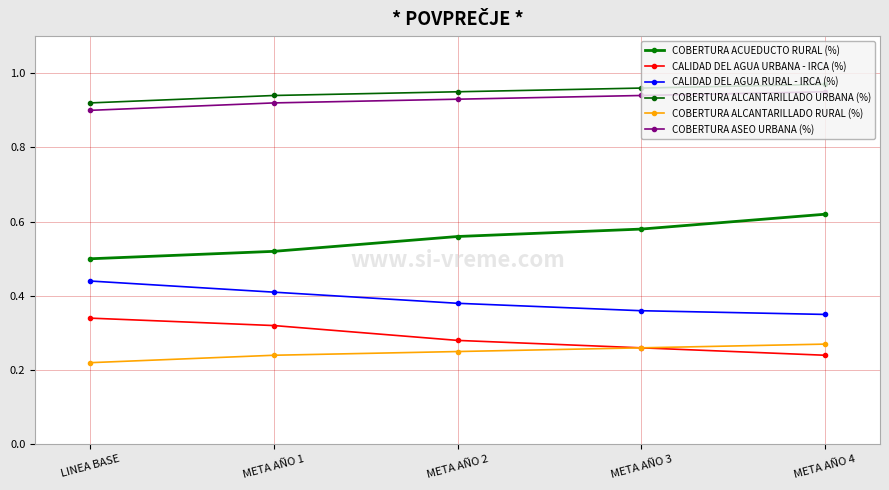

Which category has the lowest value in the CALIDAD DEL AGUA RURAL - IRCA (%) series?

META AÑO 4